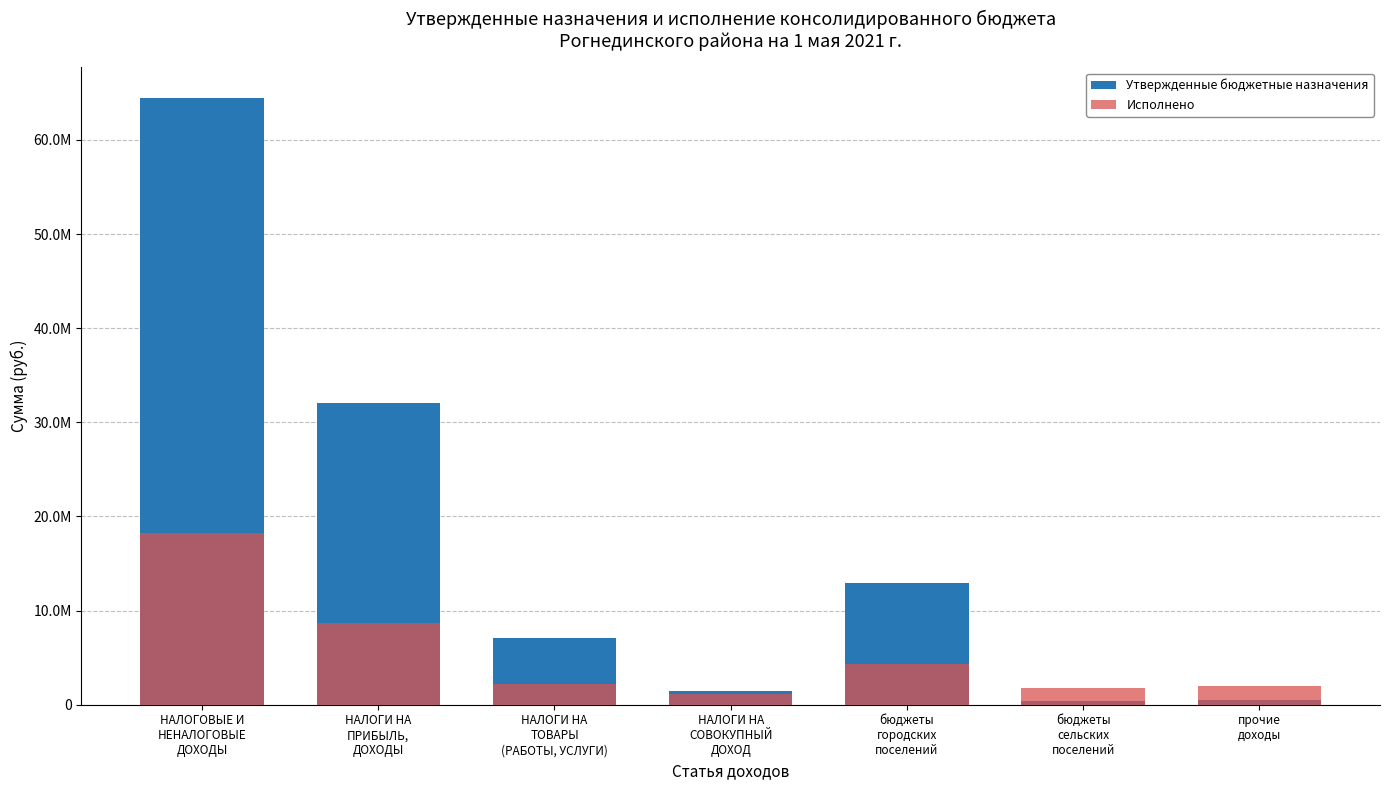

Rank the series by their maximum value, from lowest to highest.

Исполнено, Утвержденные бюджетные назначения